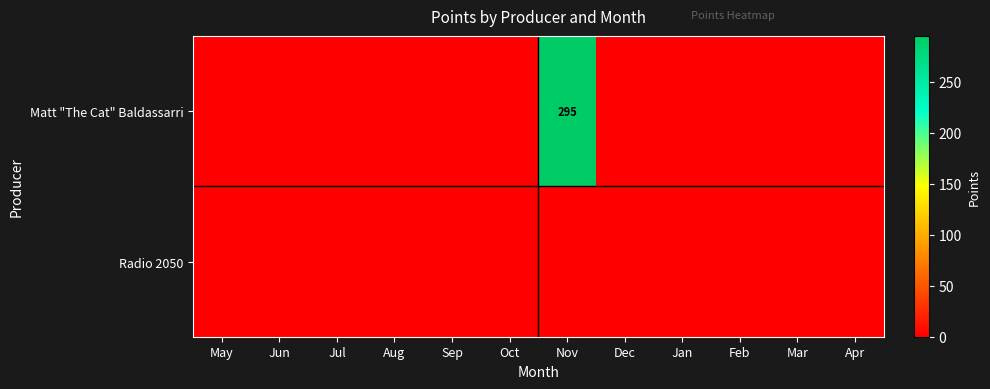

Which has a higher value, May or Jan?

May